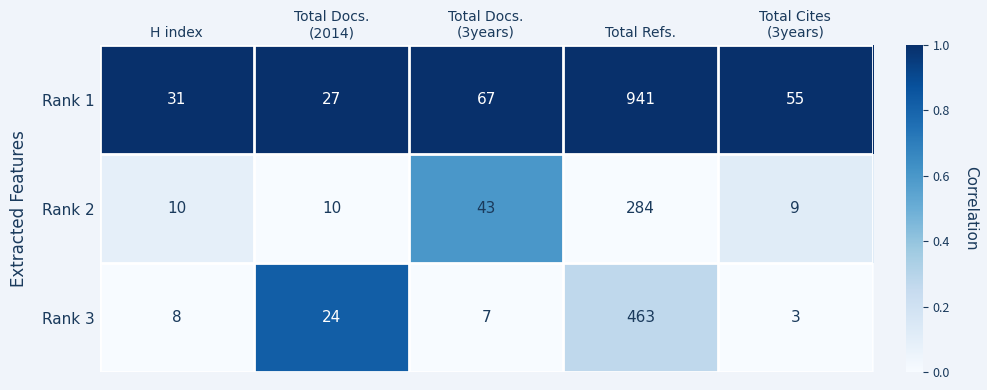

Rank the series by their maximum value, from lowest to highest.

Rank 2, Rank 3, Rank 1